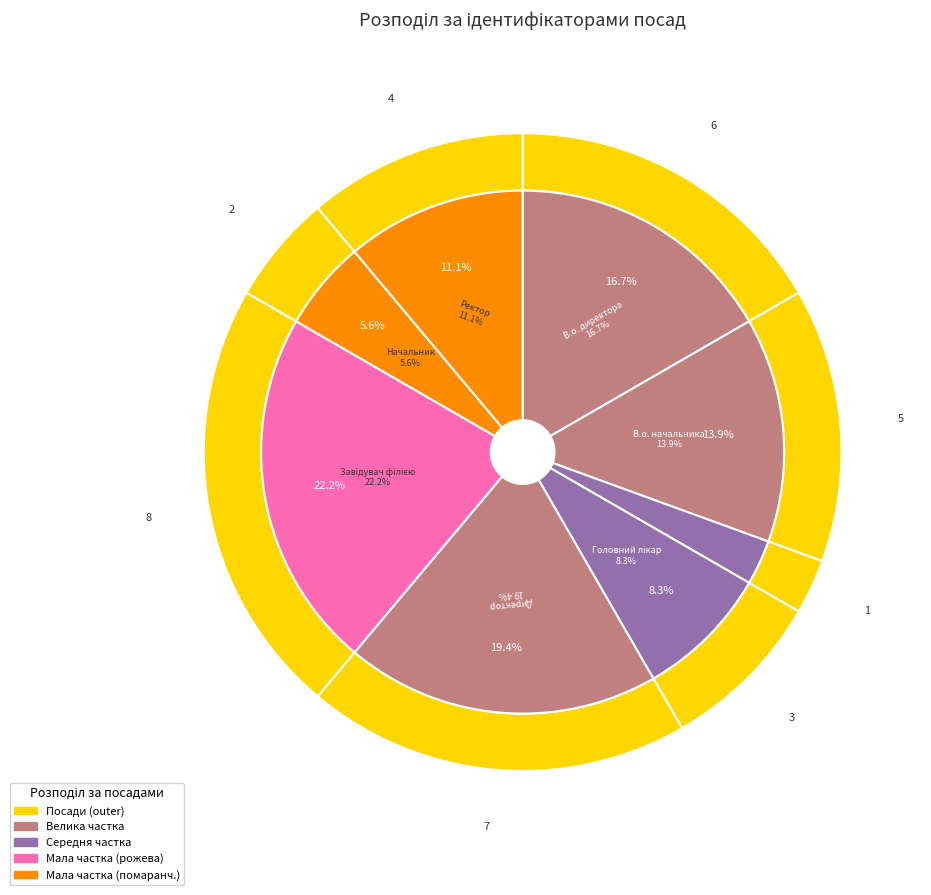

The Директор slice represents 26% of the pie. True or false?

False